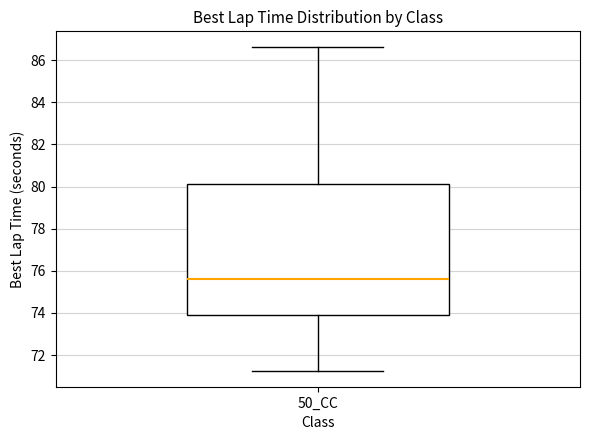

Read this box plot against the y-axis: the position of the median line, the range covered by the box, and the ends of both whiskers. The values are not printed on the chart, so give them approximately, as read against the axis.

median 75.6, box 74.0 to 80.2, whiskers 71.2 to 86.6